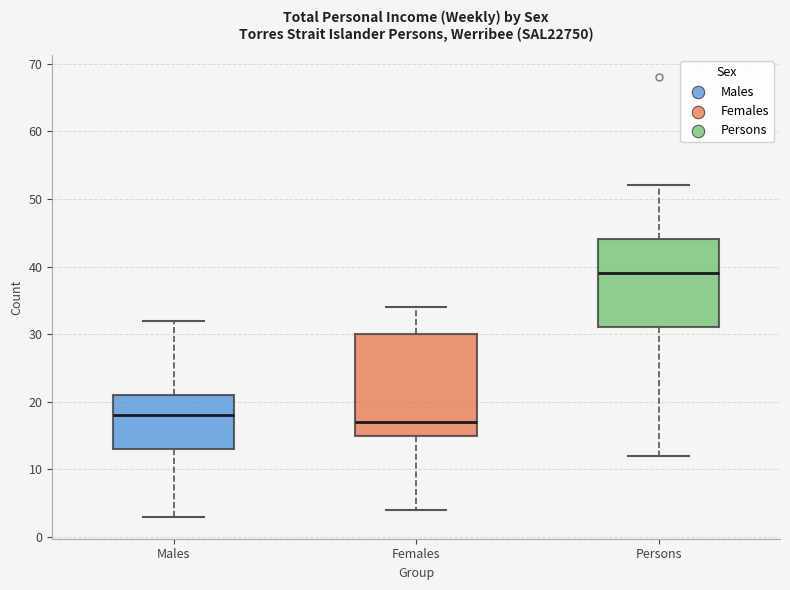

Where is the upper edge of the box for Persons on the y-axis? The values are not printed on the chart, so give them approximately, as read against the axis.

44